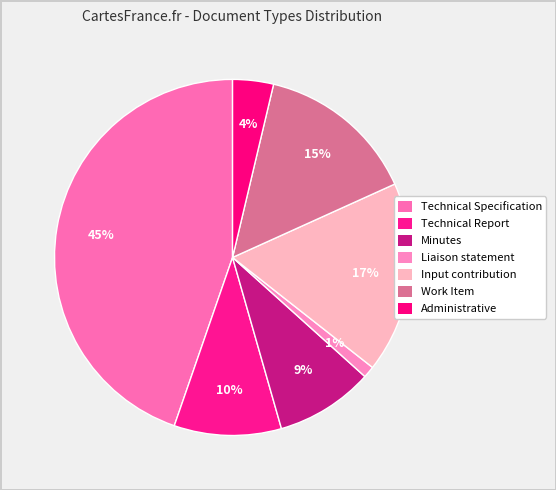

How many segments does this pie chart have?

7